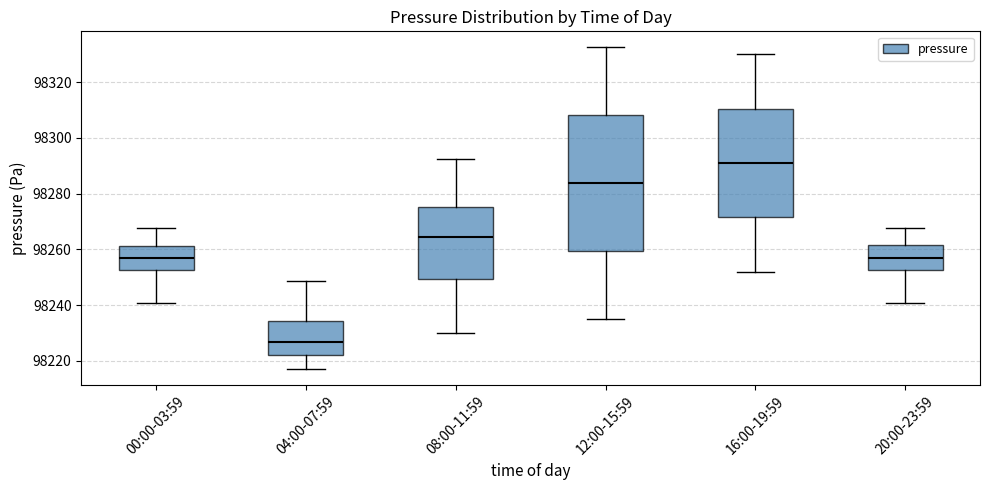

Which box has the lowest median line?

04:00-07:59